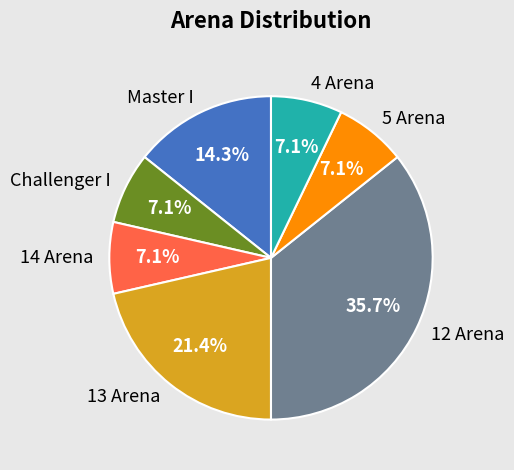

True or false: 12 Arena accounts for 36% of the total.

True